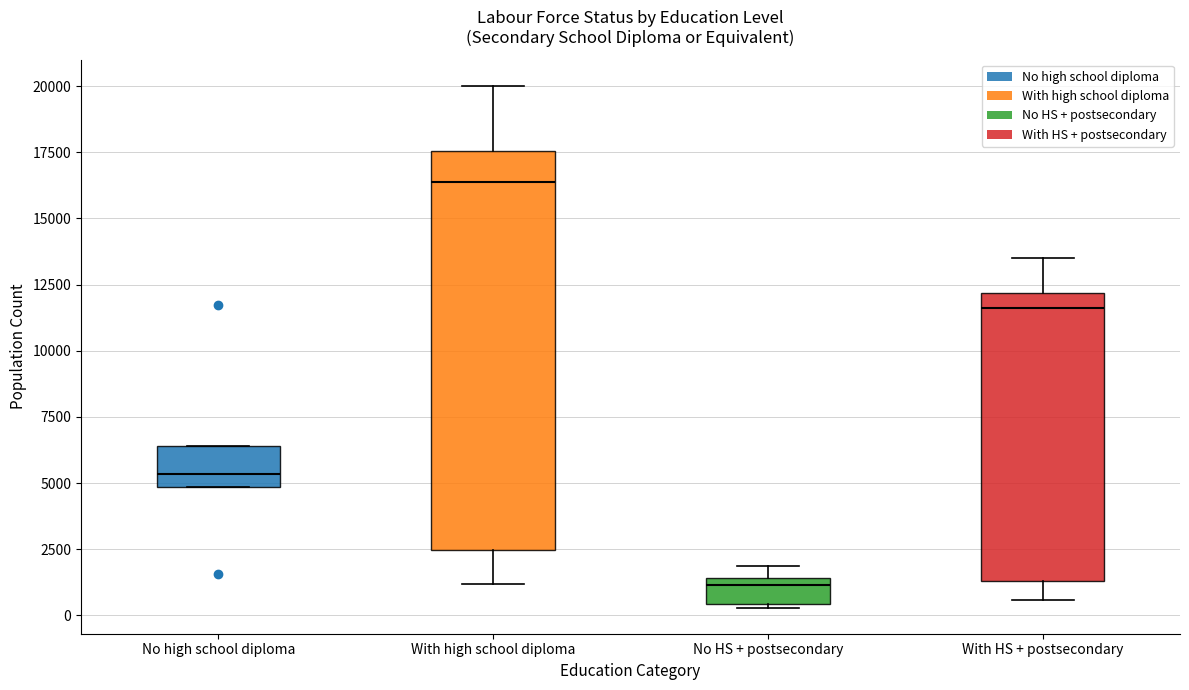

Reading left to right, read every box against the y-axis: the position of its median line, the range the box covers, and the ends of its whiskers. The values are not printed on the chart, so give them approximately, as read against the axis.

No high school diploma: median 5500, box 5000 to 6500, whiskers 5000 to 6500
With high school diploma: median 16500, box 2500 to 17500, whiskers 1000 to 20000
No HS + postsecondary: median 1000, box 500 to 1500, whiskers 500 to 2000
With HS + postsecondary: median 11500, box 1500 to 12000, whiskers 500 to 13500